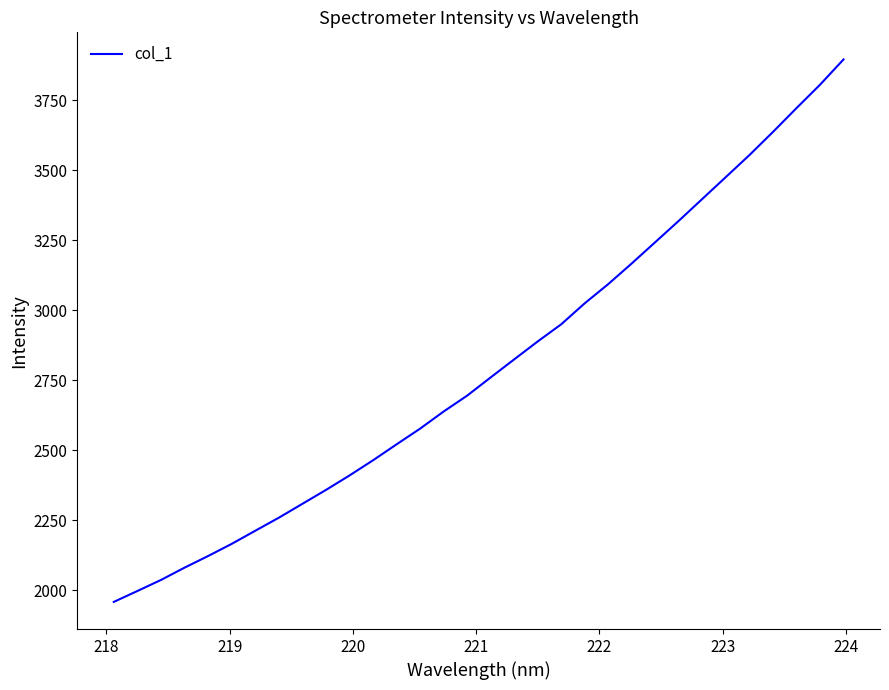

What is the difference between the maximum and minimum values?

1937.1